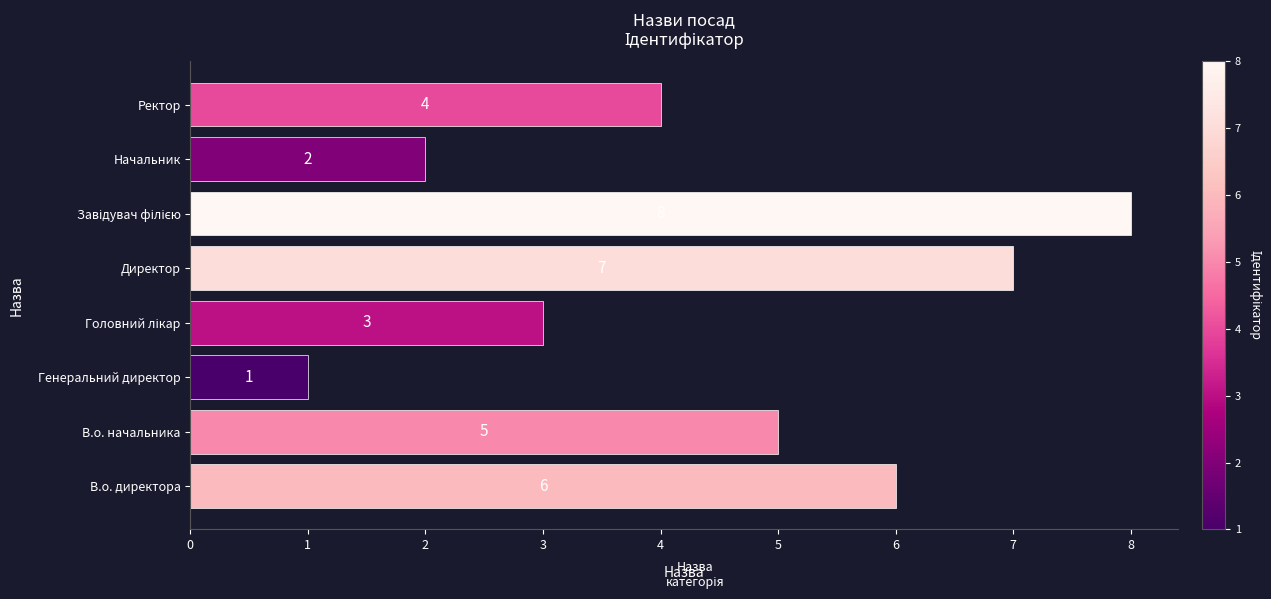

What is the sum of all values?

36